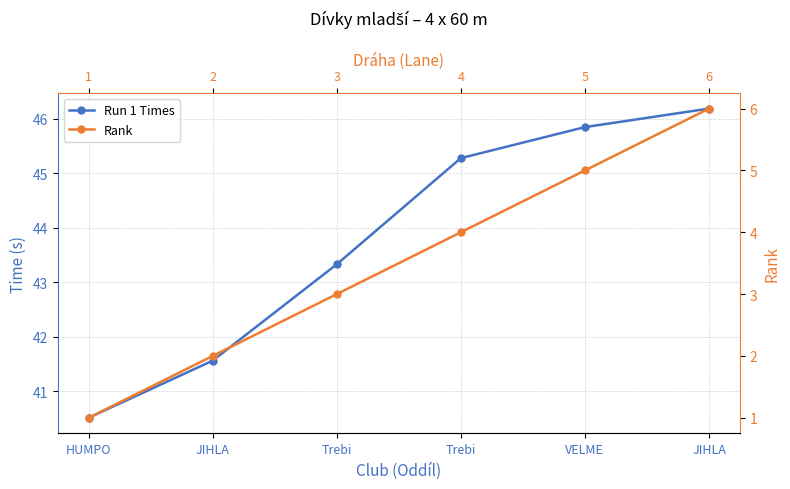

What is the difference between the maximum and second lowest values in the Rank series?

4.0